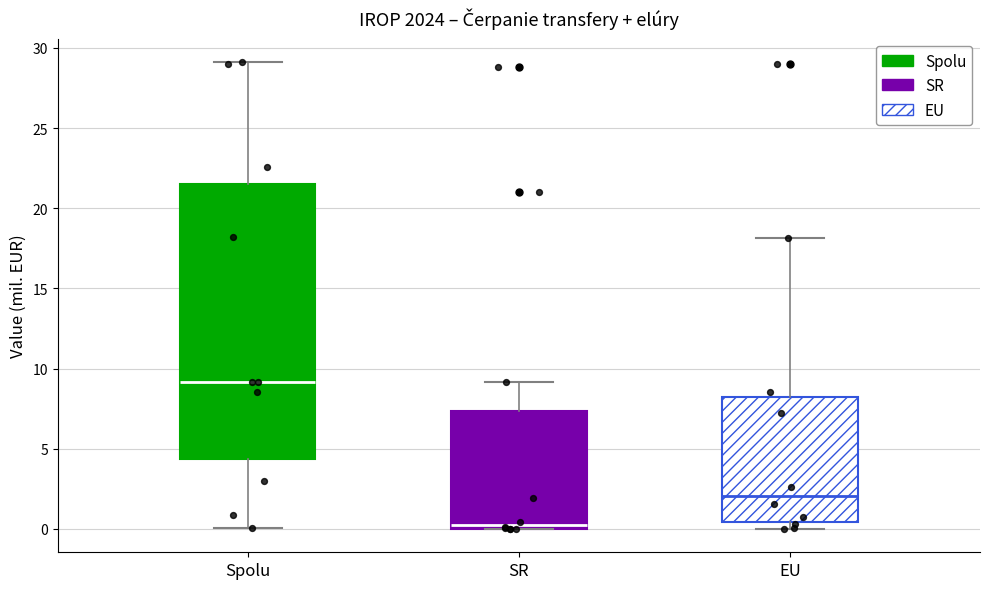

Reading left to right, read every box against the y-axis: the position of its median line, the range the box covers, and the ends of its whiskers. The values are not printed on the chart, so give them approximately, as read against the axis.

Spolu: median 9.0, box 4.5 to 21.5, whiskers 0.0 to 29.0
SR: median 0.5, box 0.0 to 7.5, whiskers 0.0 to 9.0
EU: median 2.0, box 0.5 to 8.0, whiskers 0.0 to 18.0